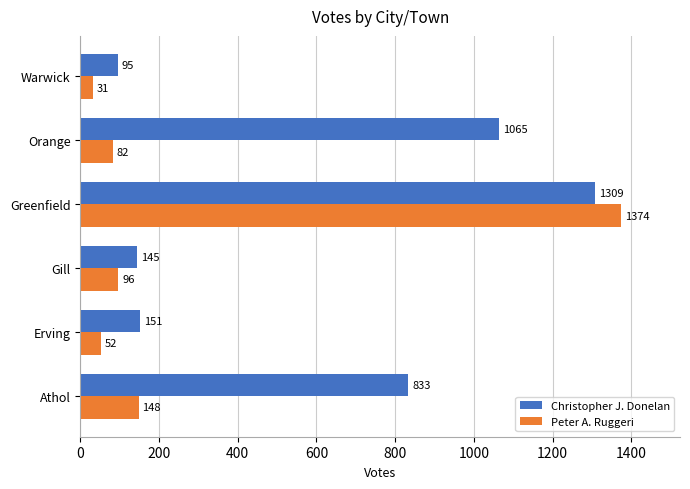

Which series has the largest range (max minus min)?

Peter A. Ruggeri